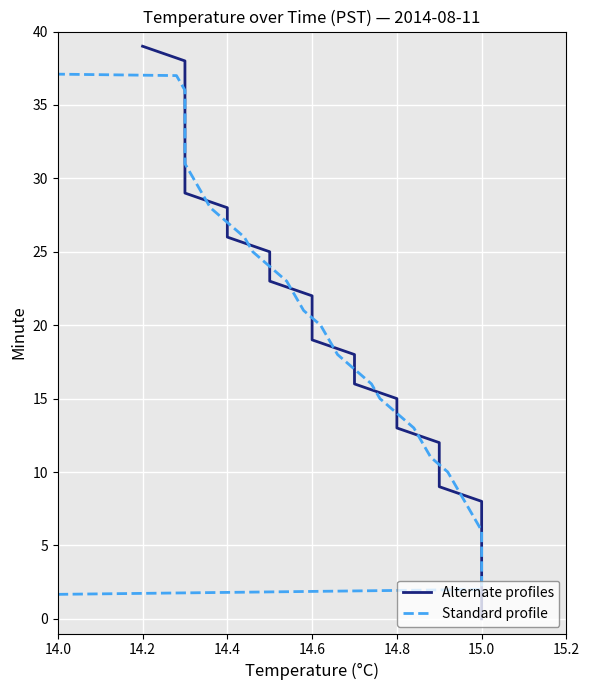

At how many categories does at least one series exceed 9?

30